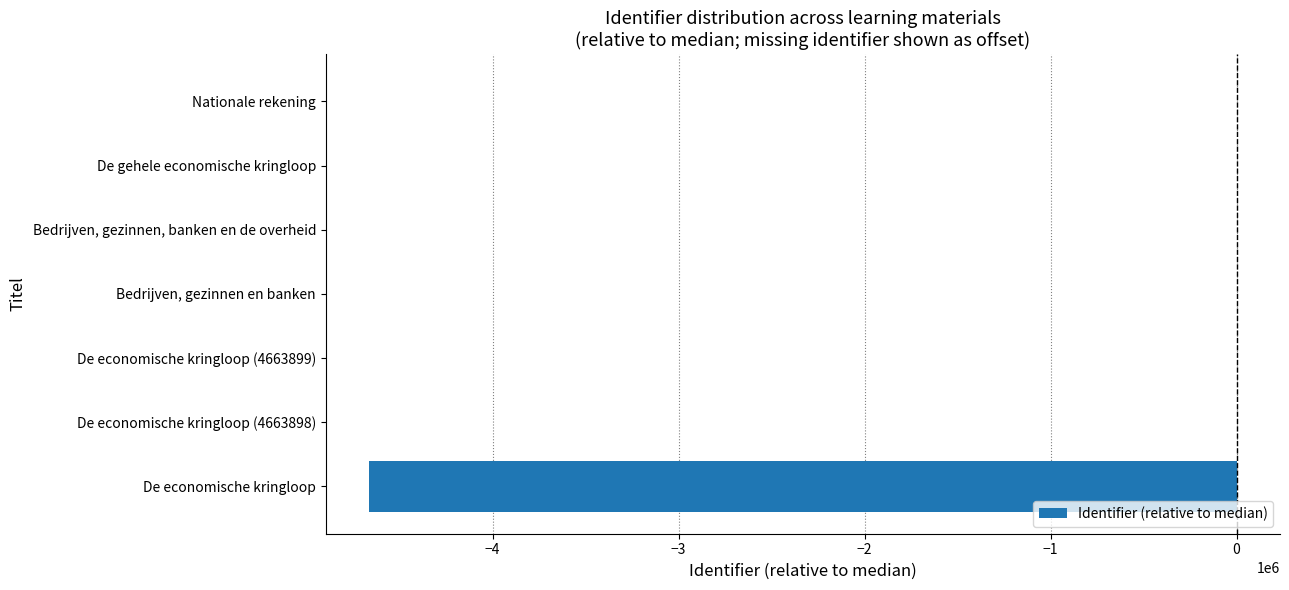

Where is the data nearest to the value -2331869?

De economische kringloop (4663898)